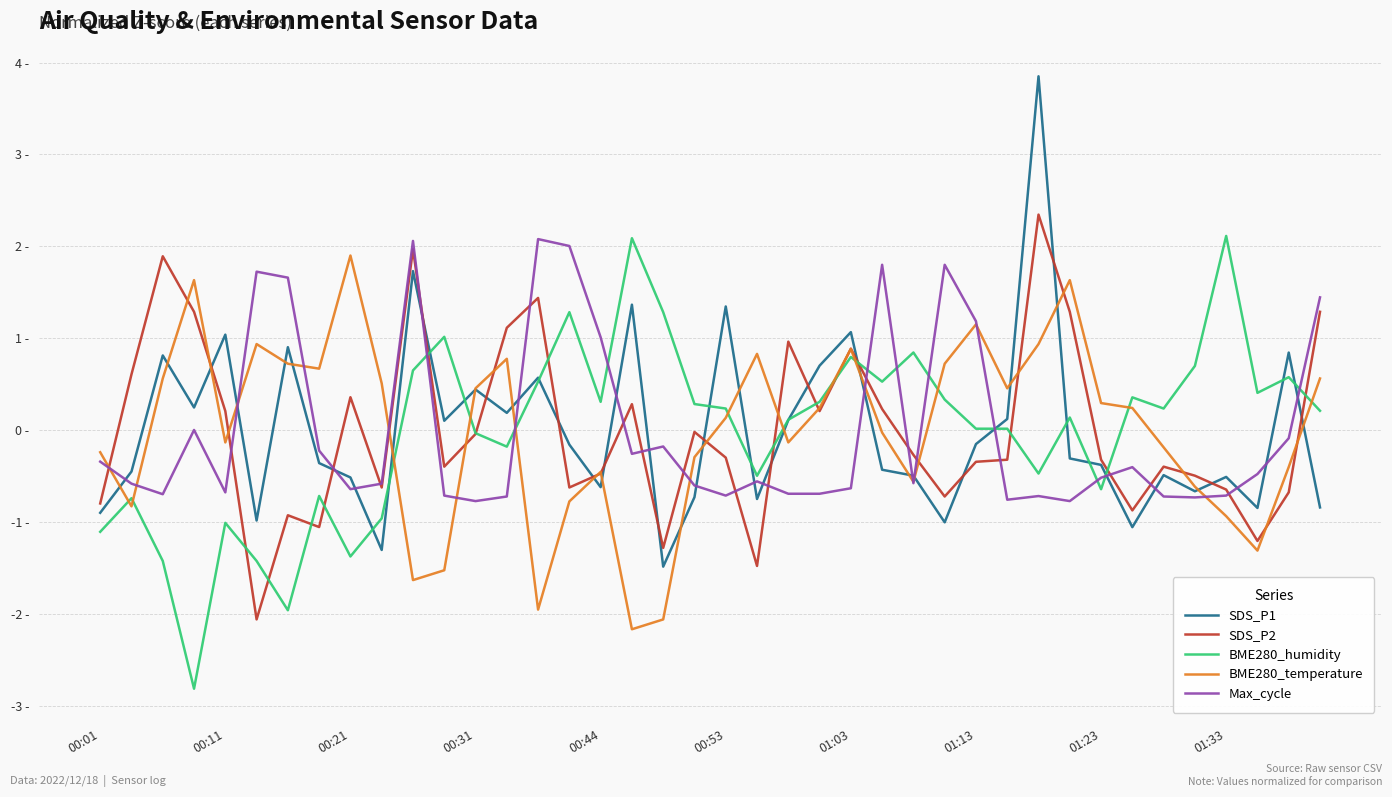

Does the chart display data point markers on the line(s)?

No